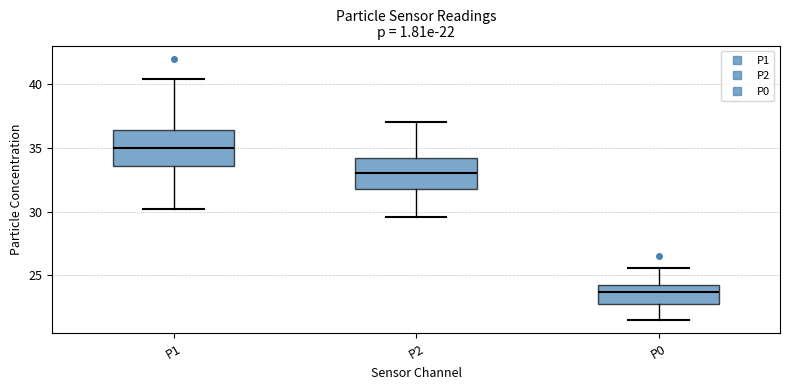

Which box's median line is the lowest?

P0